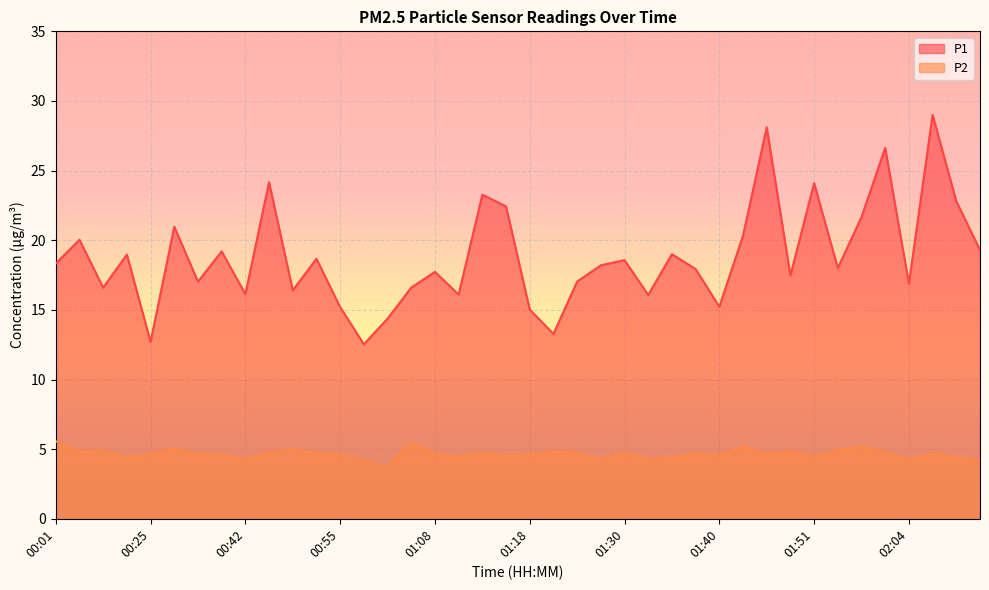

What position from the left is 00:06?

2